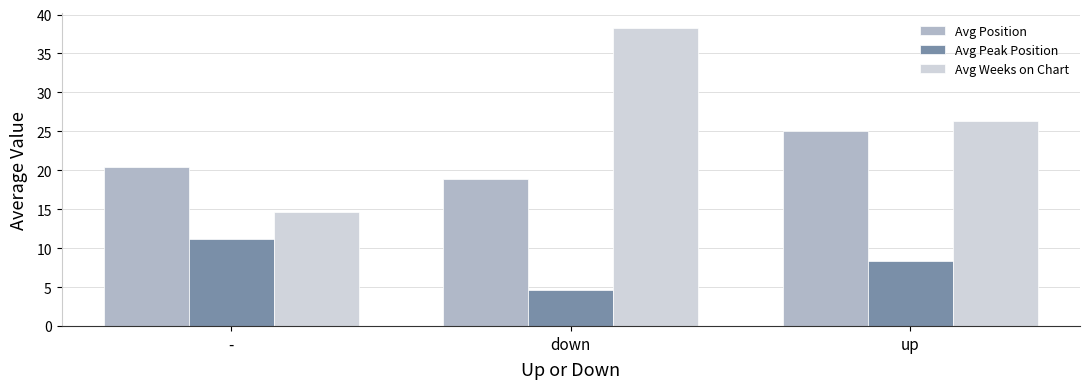

What position from the right is down?

2